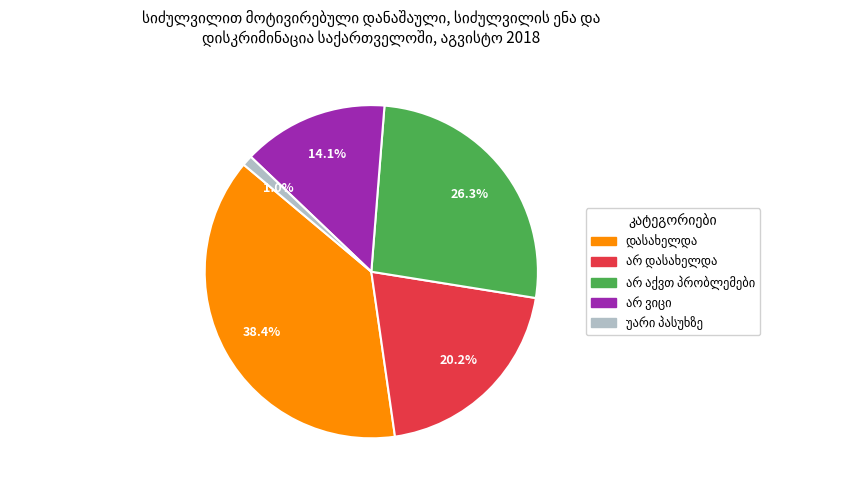

How many slices are in this pie chart?

5